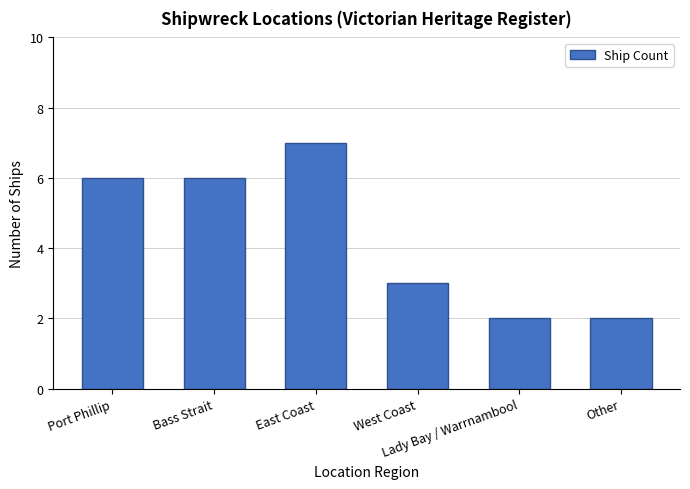

What is the sum of all values?

26